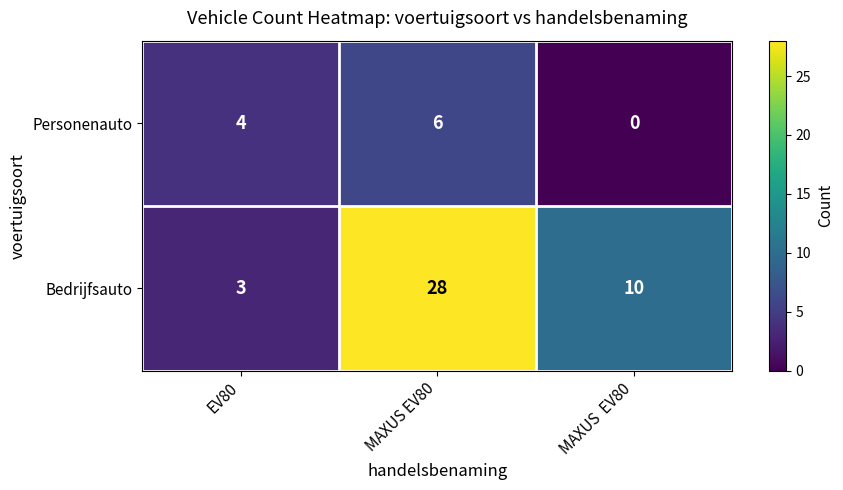

Which series changed the most between MAXUS EV80 and MAXUS  EV80?

Bedrijfsauto